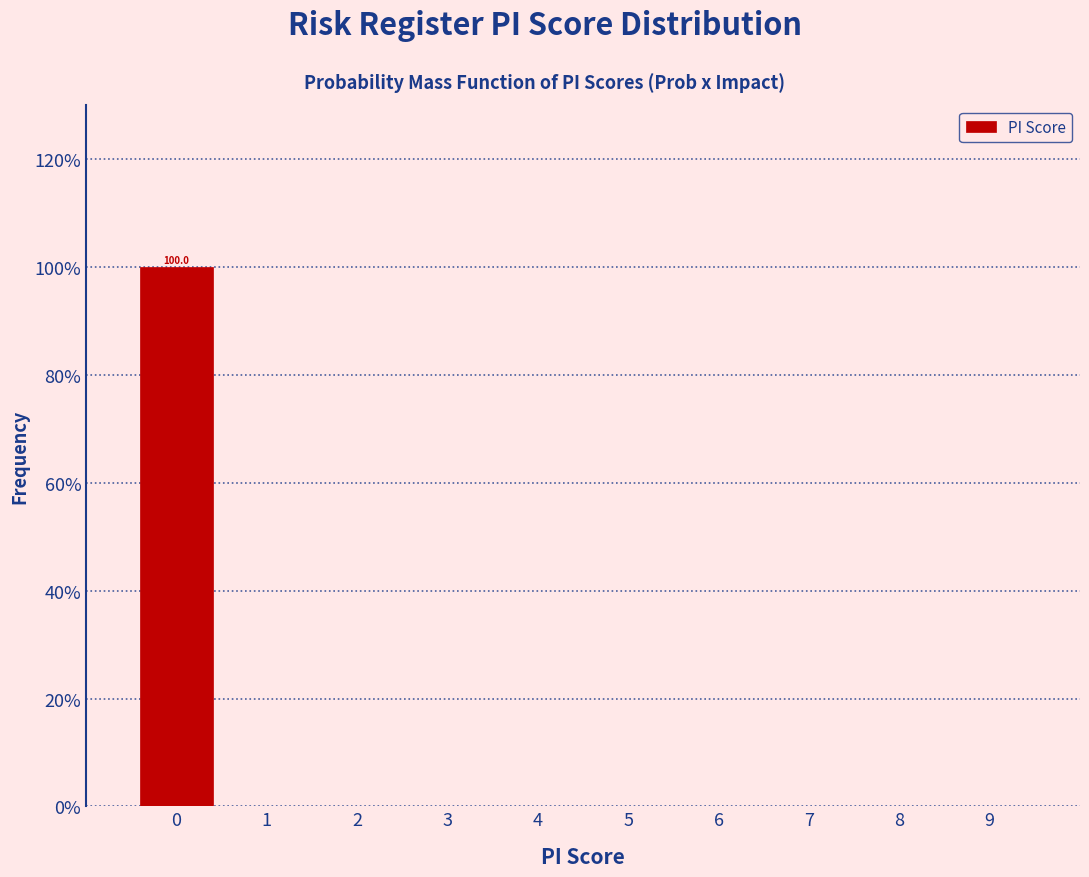

Which range on the x-axis has the tallest bar?

-0.5 to 0.5